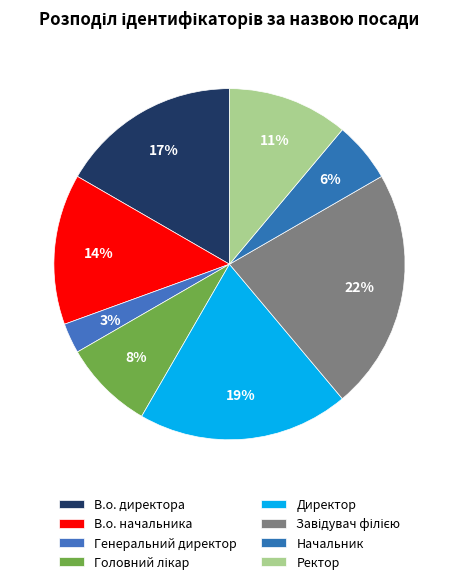

How many slices are in this pie chart?

8